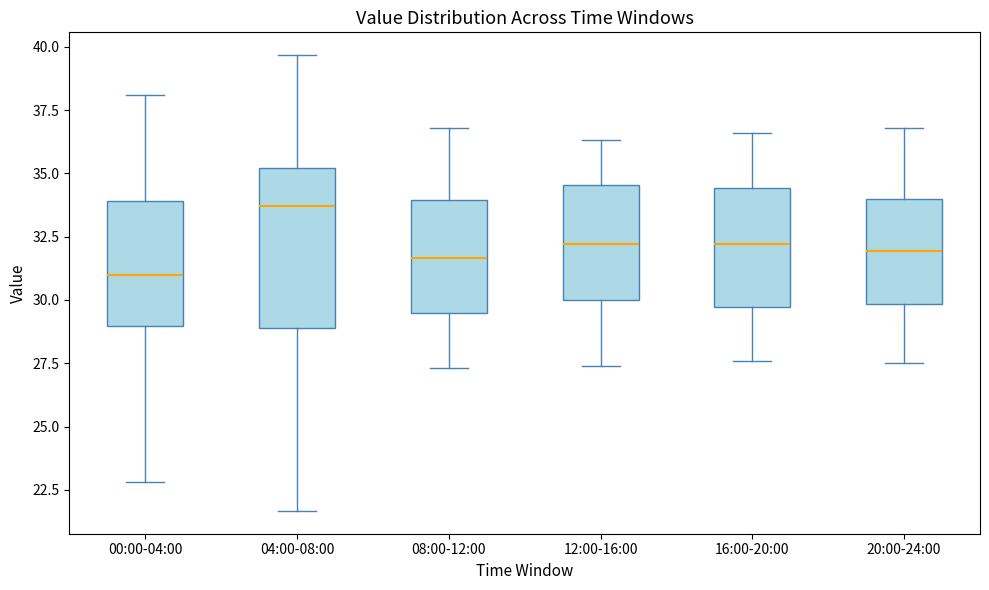

Reading left to right, transcribe this box plot: for each box, give where its median line is, the range the box spans, and where its two whiskers end, as read against the y-axis. The values are not printed on the chart, so give them approximately, as read against the axis.

00:00-04:00: median 31.0, box 29.0 to 34.0, whiskers 23.0 to 38.0
04:00-08:00: median 33.5, box 29.0 to 35.0, whiskers 21.5 to 39.5
08:00-12:00: median 31.5, box 29.5 to 34.0, whiskers 27.5 to 37.0
12:00-16:00: median 32.0, box 30.0 to 34.5, whiskers 27.5 to 36.5
16:00-20:00: median 32.0, box 29.5 to 34.5, whiskers 27.5 to 36.5
20:00-24:00: median 32.0, box 30.0 to 34.0, whiskers 27.5 to 37.0